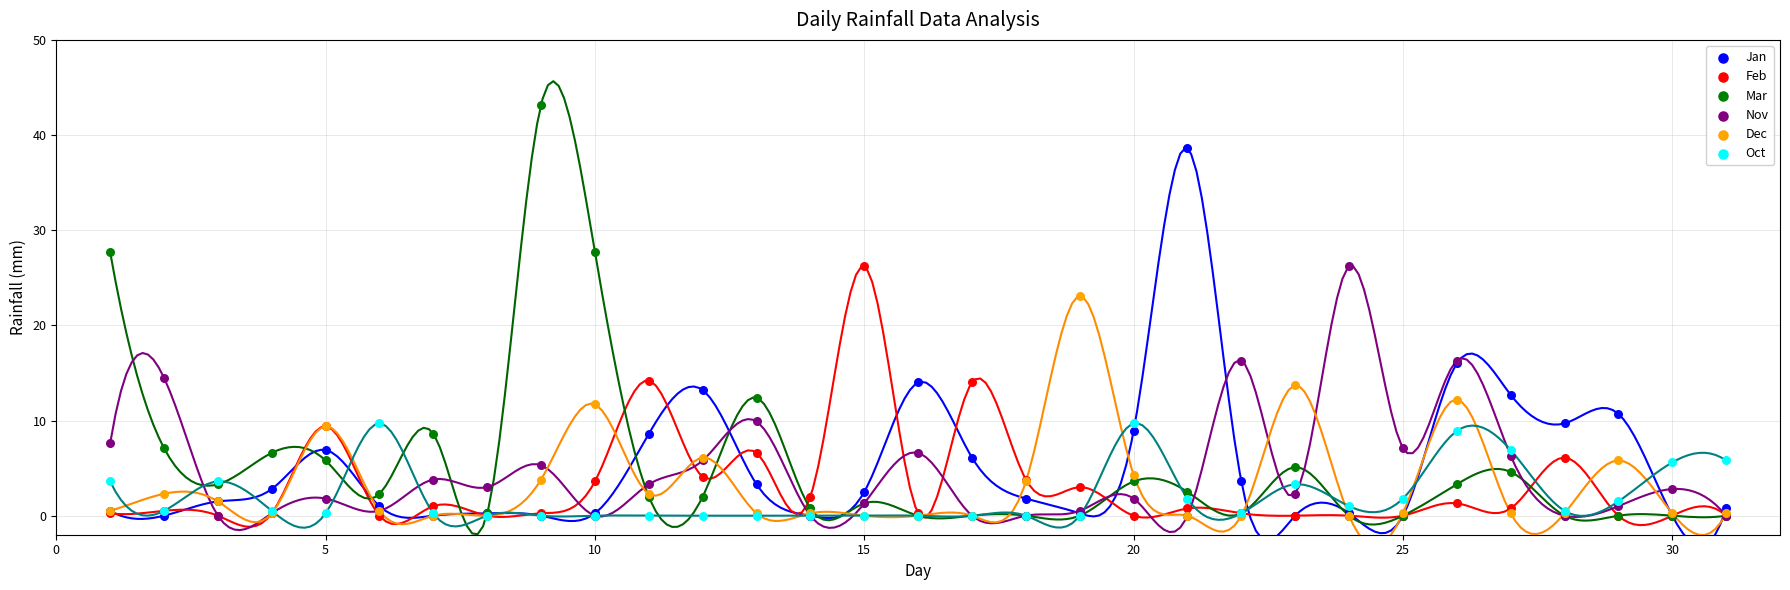

Across all series, what Y value is closest to 21?

23.1